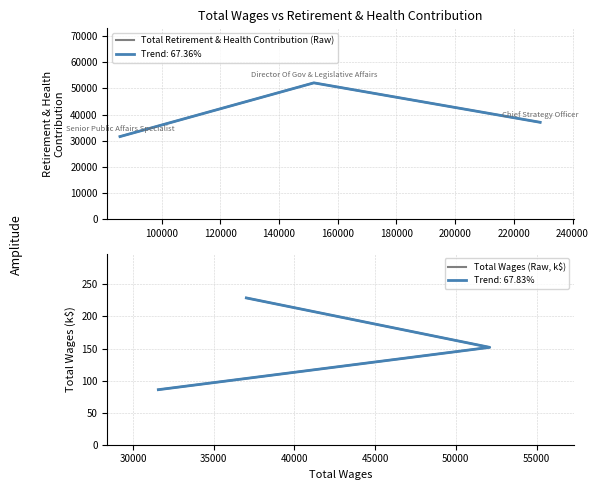

Which series has the widest spread of values?

Total Retirement & Health Contribution (Raw)